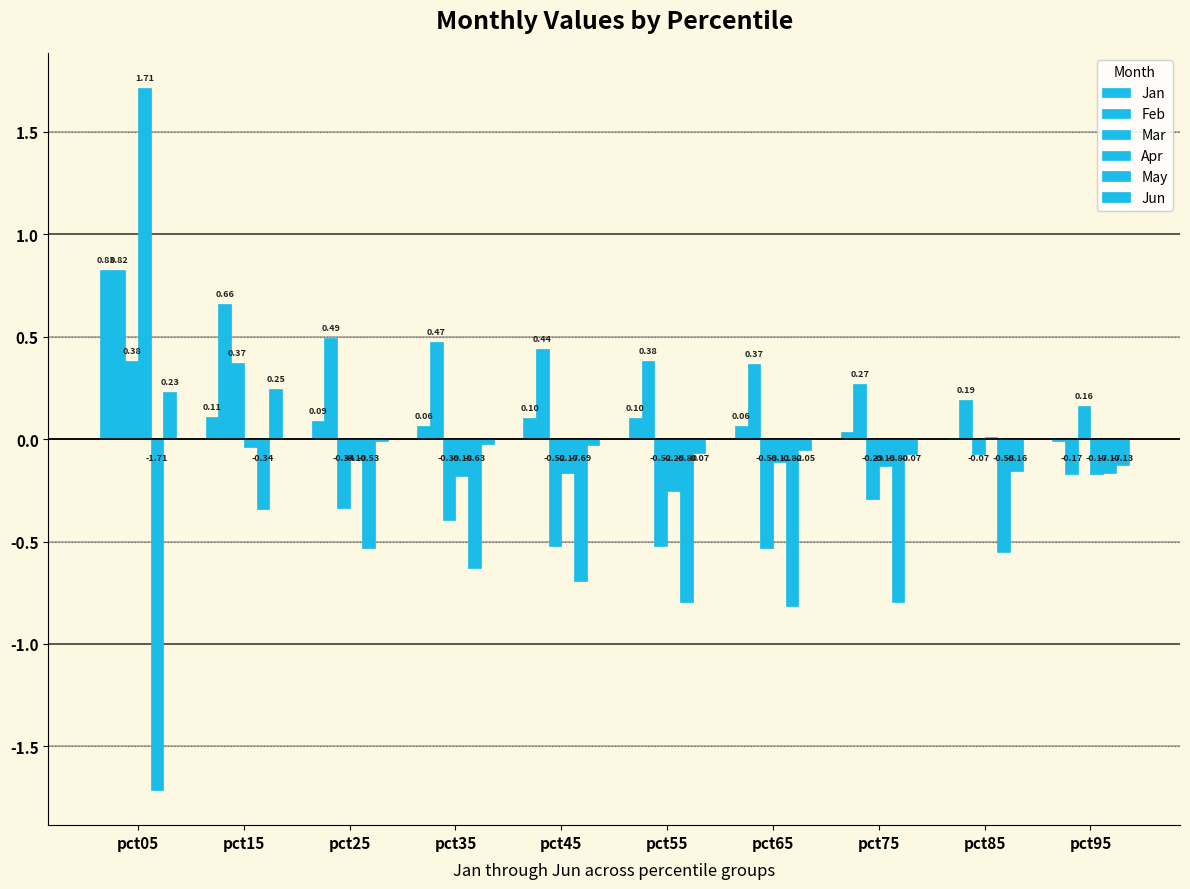

Are the bars horizontal?

No